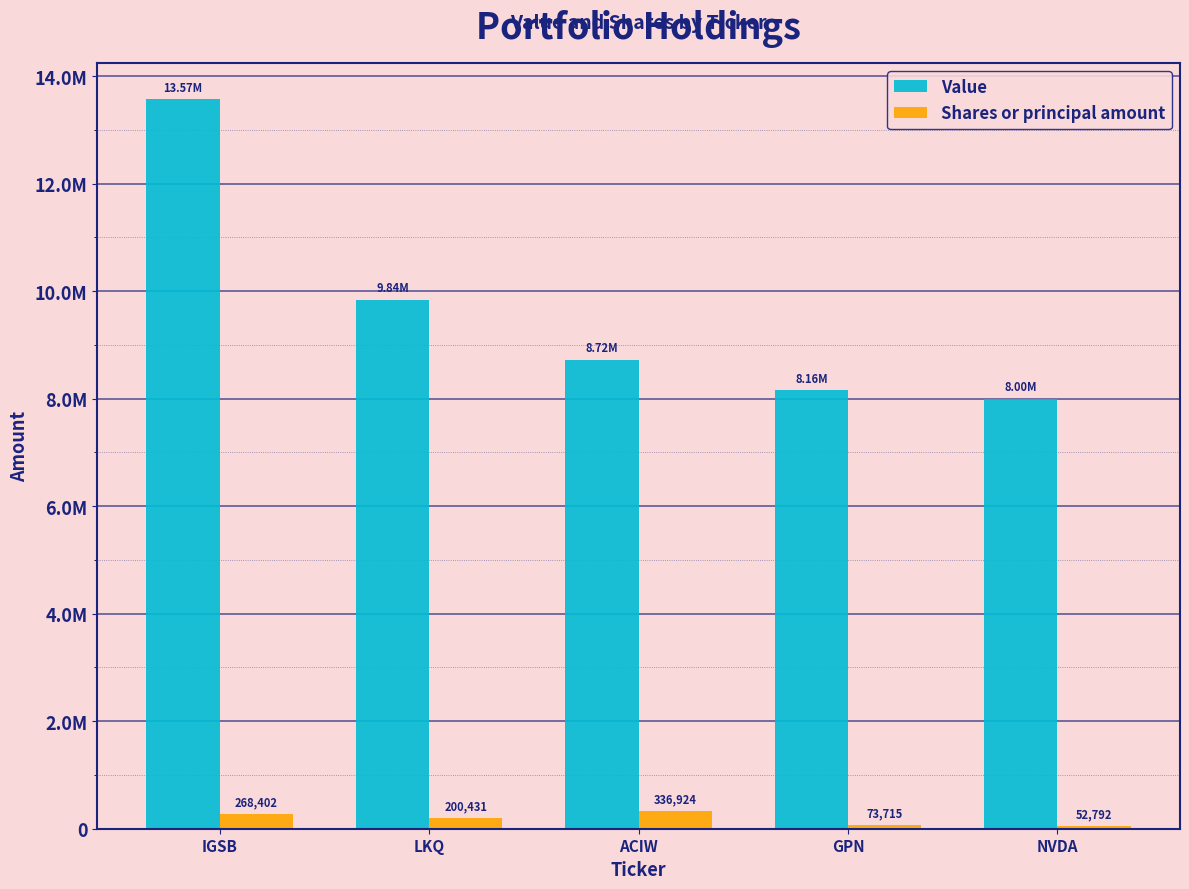

List the series in order of their peak value, highest first.

Value, Shares or principal amount